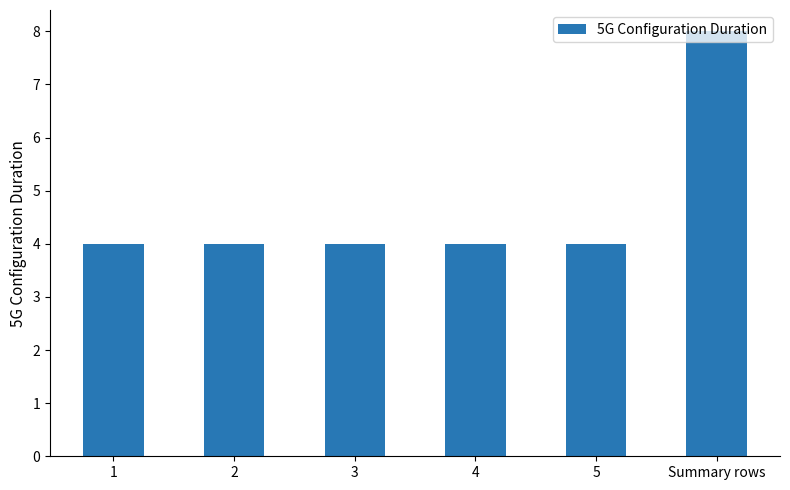

What is the label of the 1st bar from the right?

Summary rows